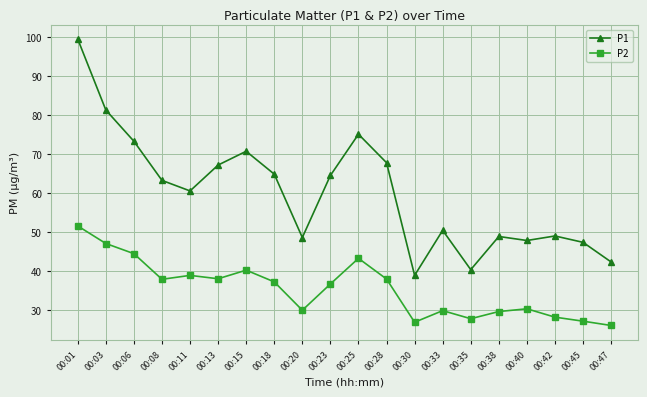

Which series has the largest total across all categories?

P1